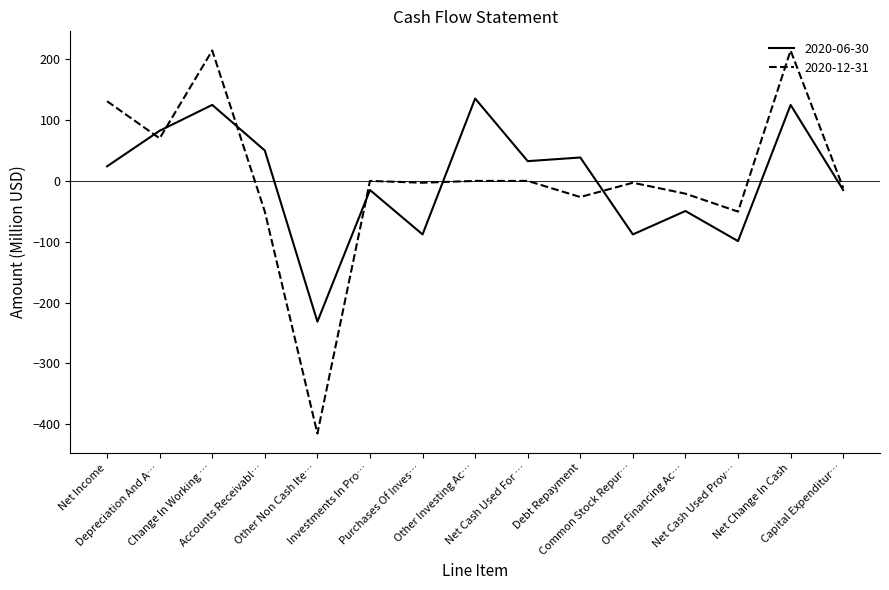

Which category has the lowest value in the 2020-12-31 series?

Other Non Cash Ite…